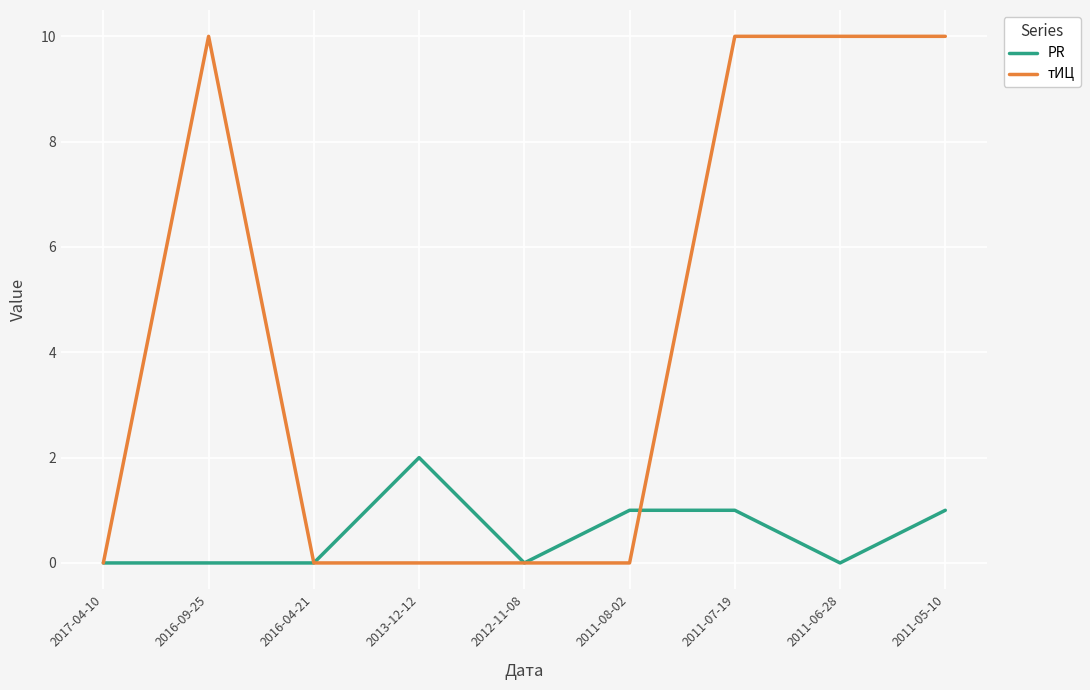

What is the spread (max minus min) of values at 2016-09-25?

10